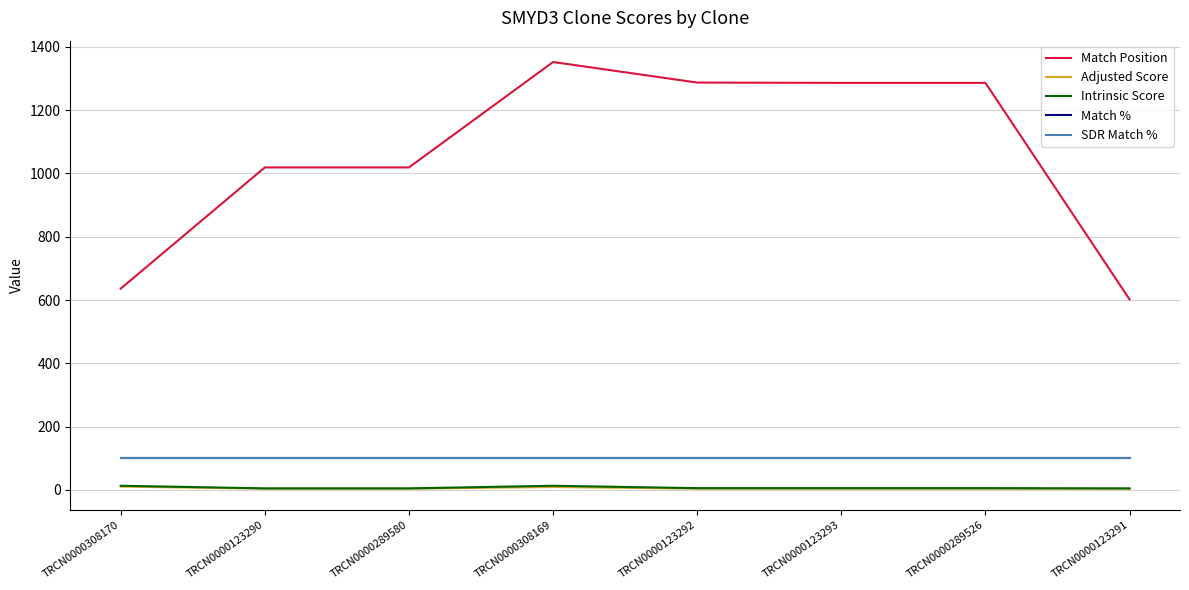

Does the chart have visible grid lines?

Yes